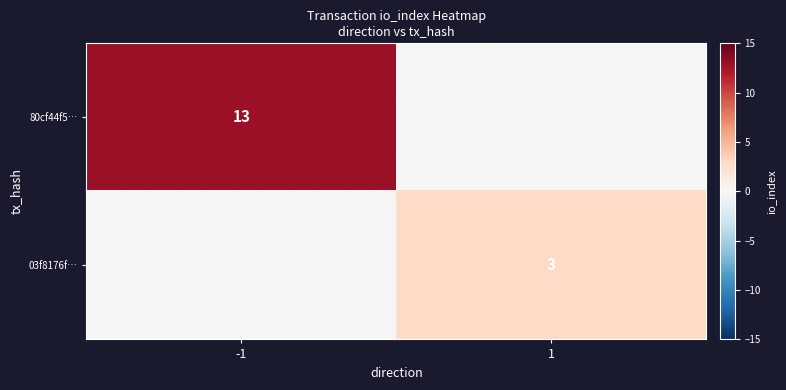

True or false: 03f8176f… has a value of 1 at 1.

False